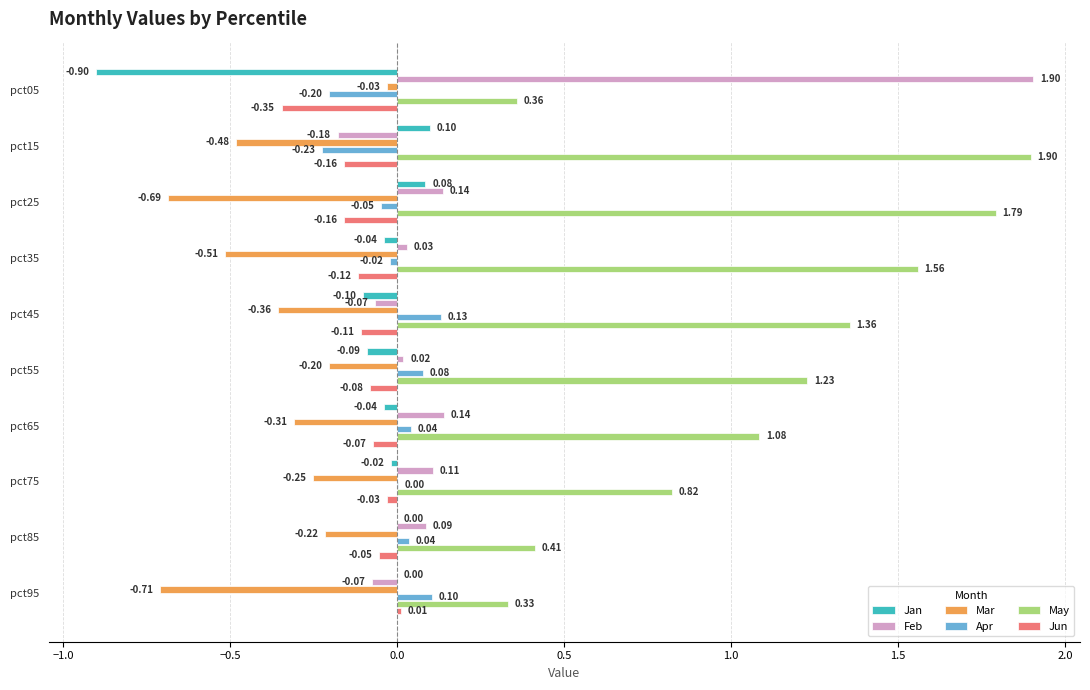

Is the value of Feb at pct05 greater than the value of May at pct85?

Yes